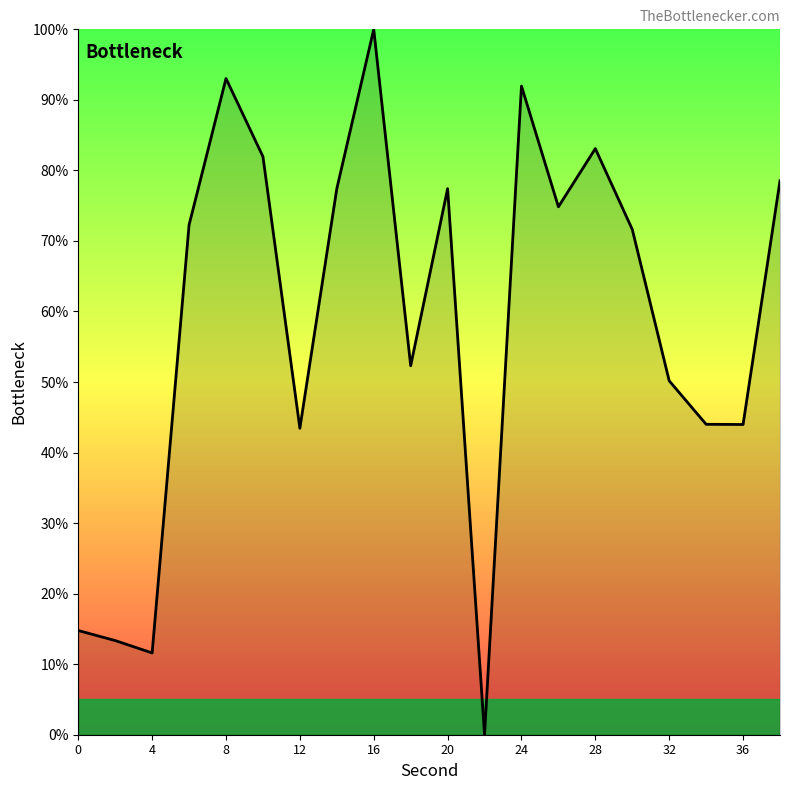

How many positive values are there?

19